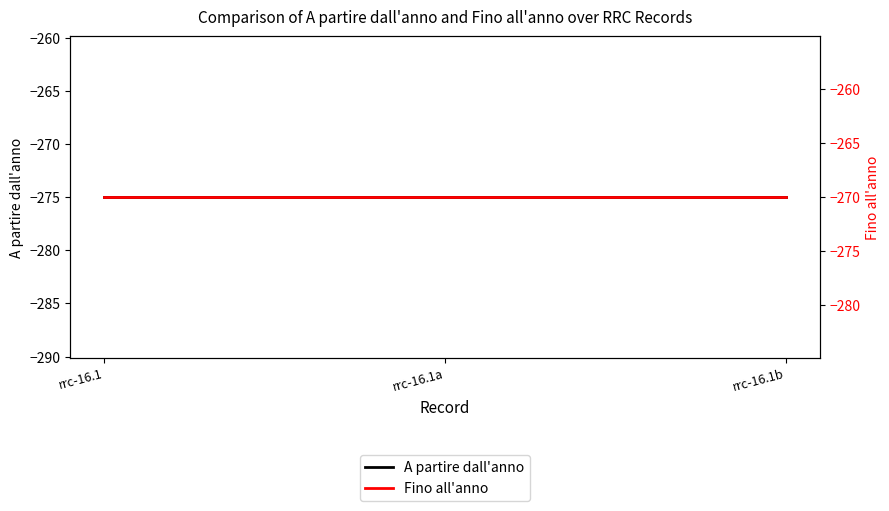

How many lines are shown in the chart?

2